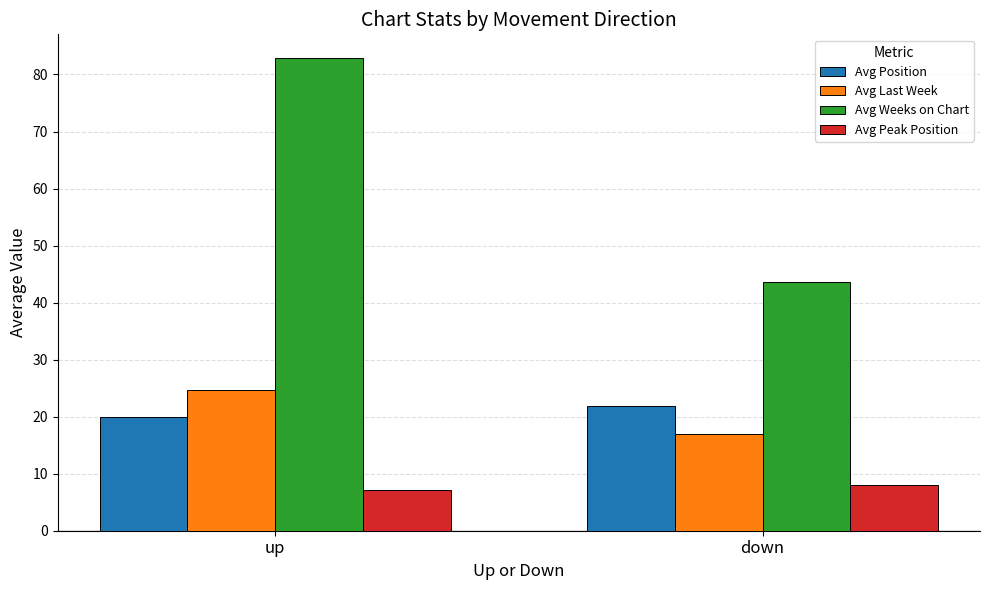

What is the value of the Avg Position bar at the 2nd from the left?

21.8